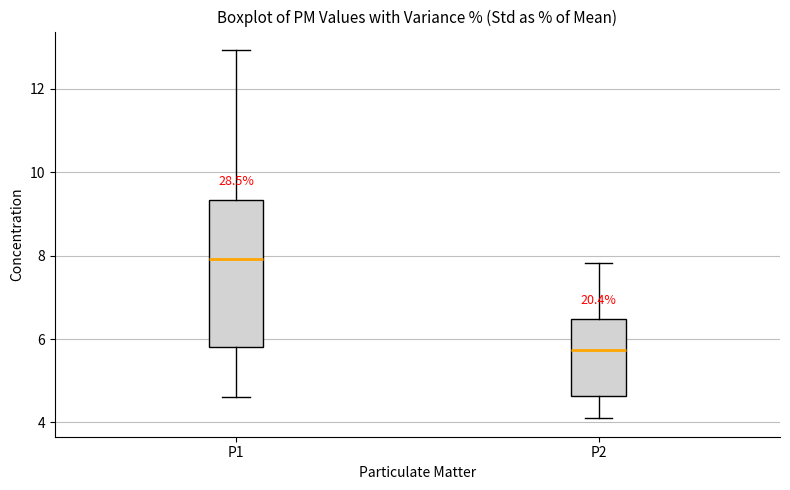

Reading left to right, transcribe this box plot: for each box, give where its median line is, the range the box spans, and where its two whiskers end, as read against the y-axis. The values are not printed on the chart, so give them approximately, as read against the axis.

P1: median 8.0, box 5.8 to 9.4, whiskers 4.6 to 13.0
P2: median 5.8, box 4.6 to 6.4, whiskers 4.2 to 7.8